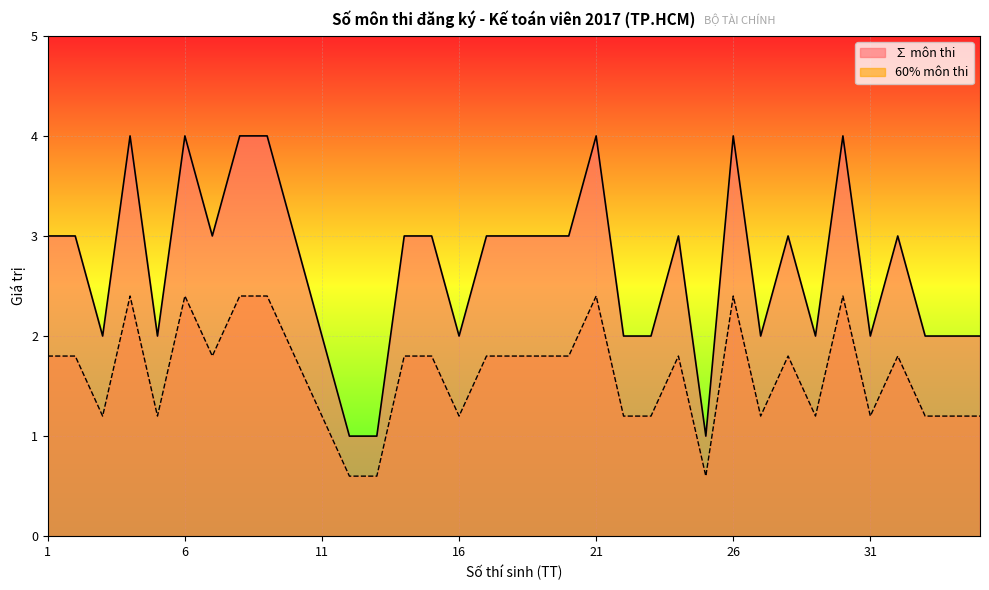

True or false: the data shows 2 at 18.

False